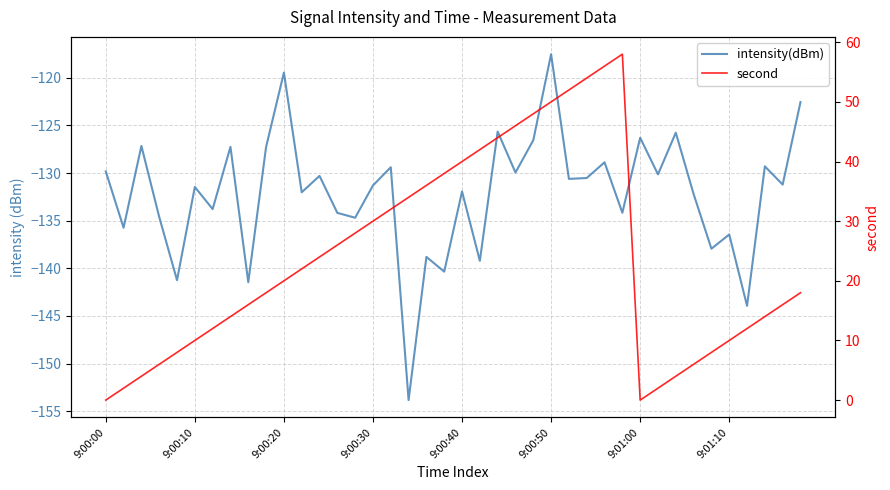

At how many categories does at least one series exceed 23?

18